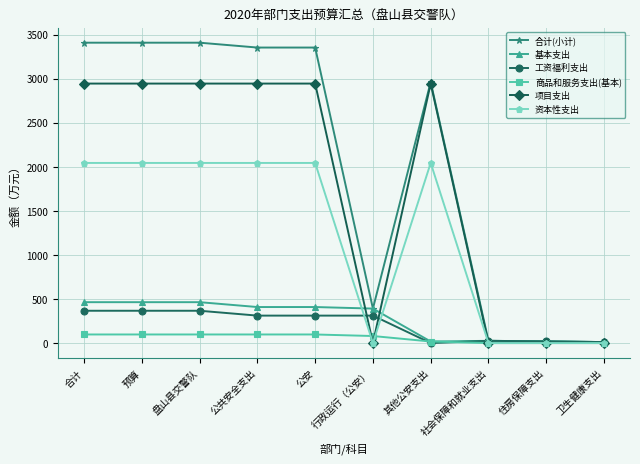

Is the value of 工资福利支出 at 预算 greater than the value of 项目支出 at 住房保障支出?

Yes